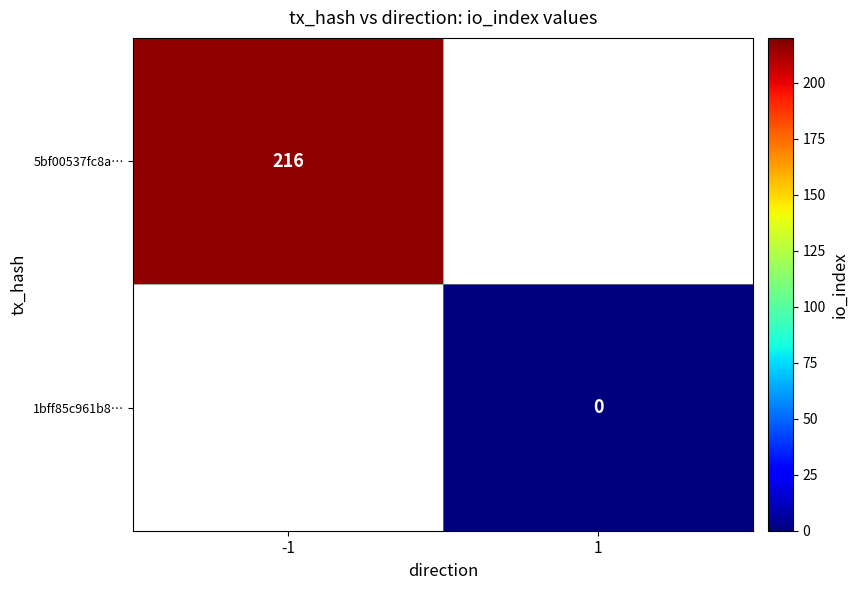

Which label corresponds to the smallest value in the chart?

1